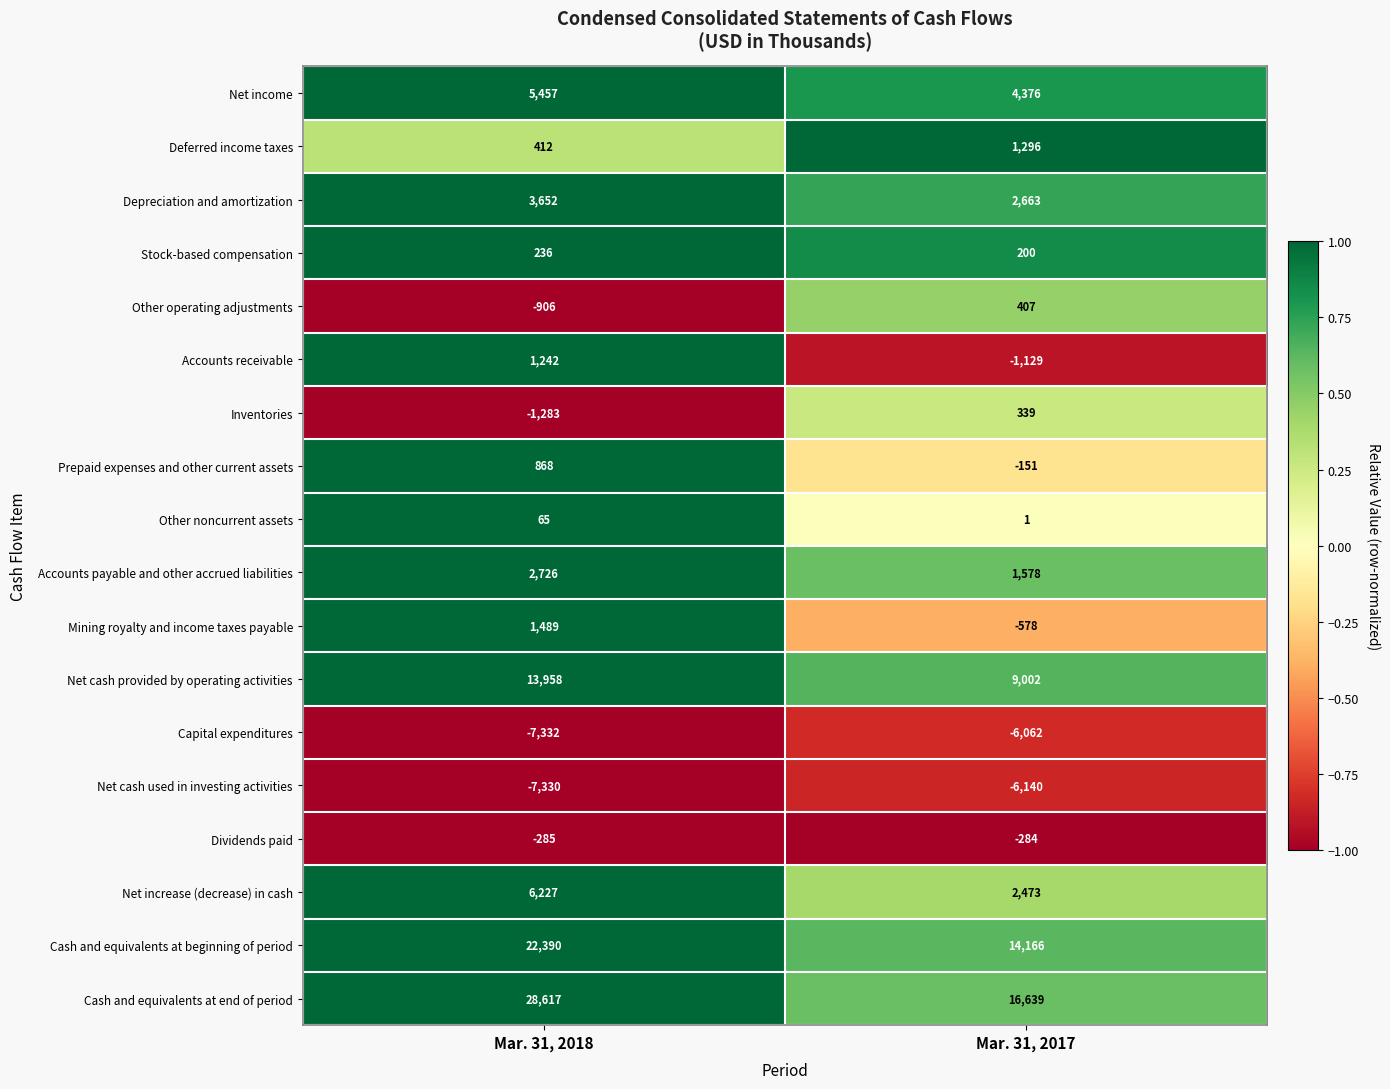

What is the sum of all Cash and equivalents at end of period values?

45256